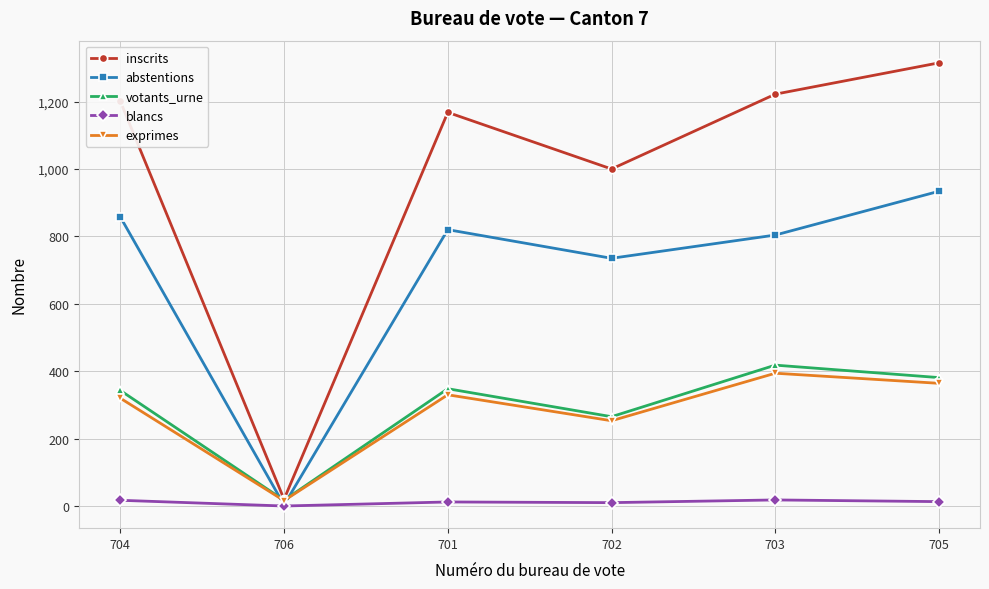

Which series has the largest range (max minus min)?

inscrits